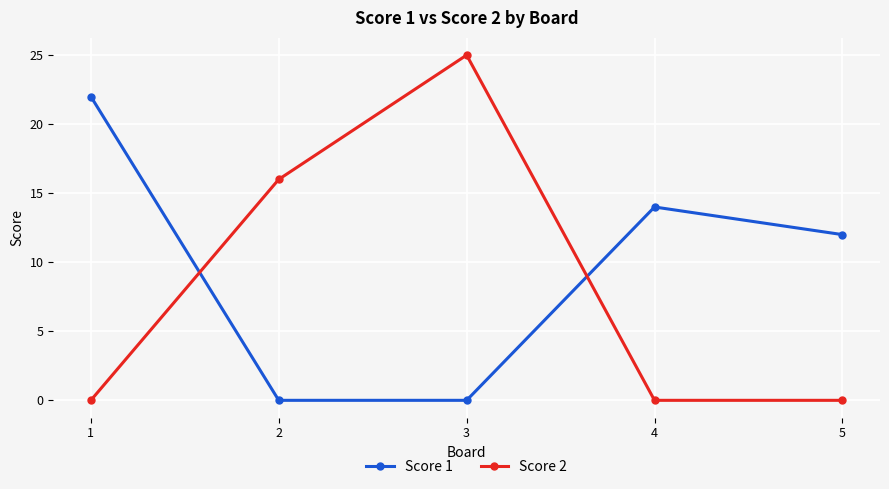

True or false: Score 2 and Score 1 cross at least once.

True